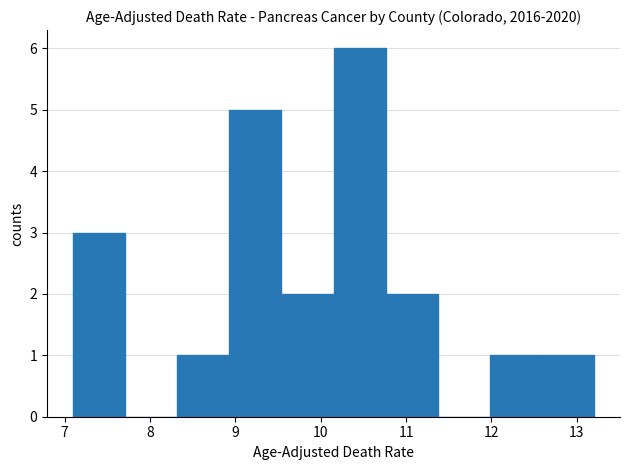

What is the height of the bar covering 7.10 to 7.71 on the x-axis? Neither the bar edges nor the heights are printed on the chart, so give them approximately, as read against the axes.

3